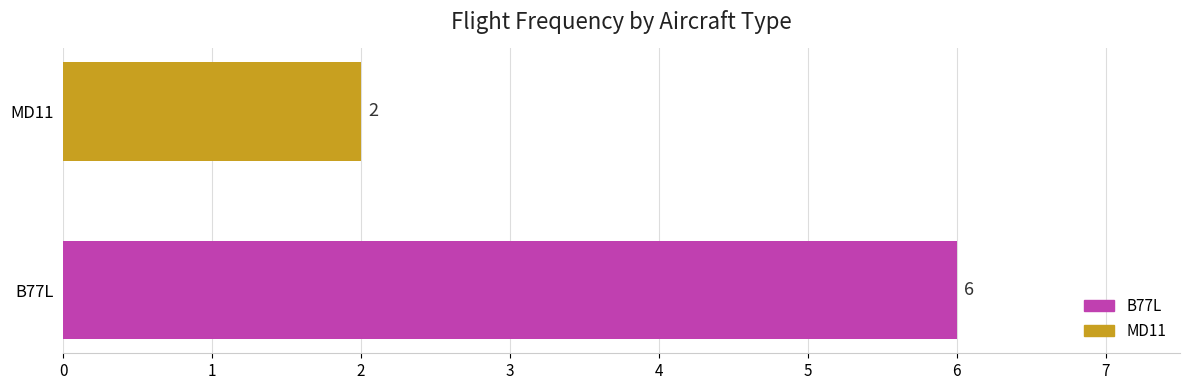

Does the chart contain any negative values?

No